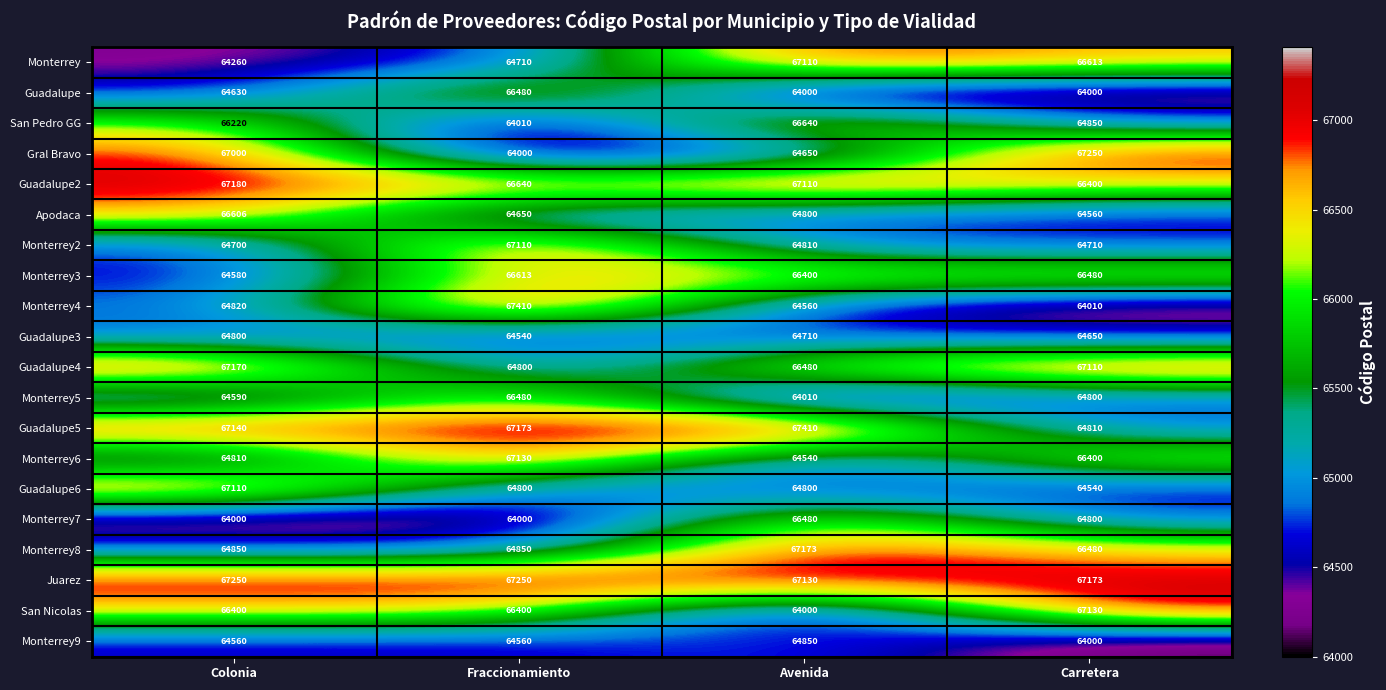

Which series has the widest spread of values?

Monterrey4